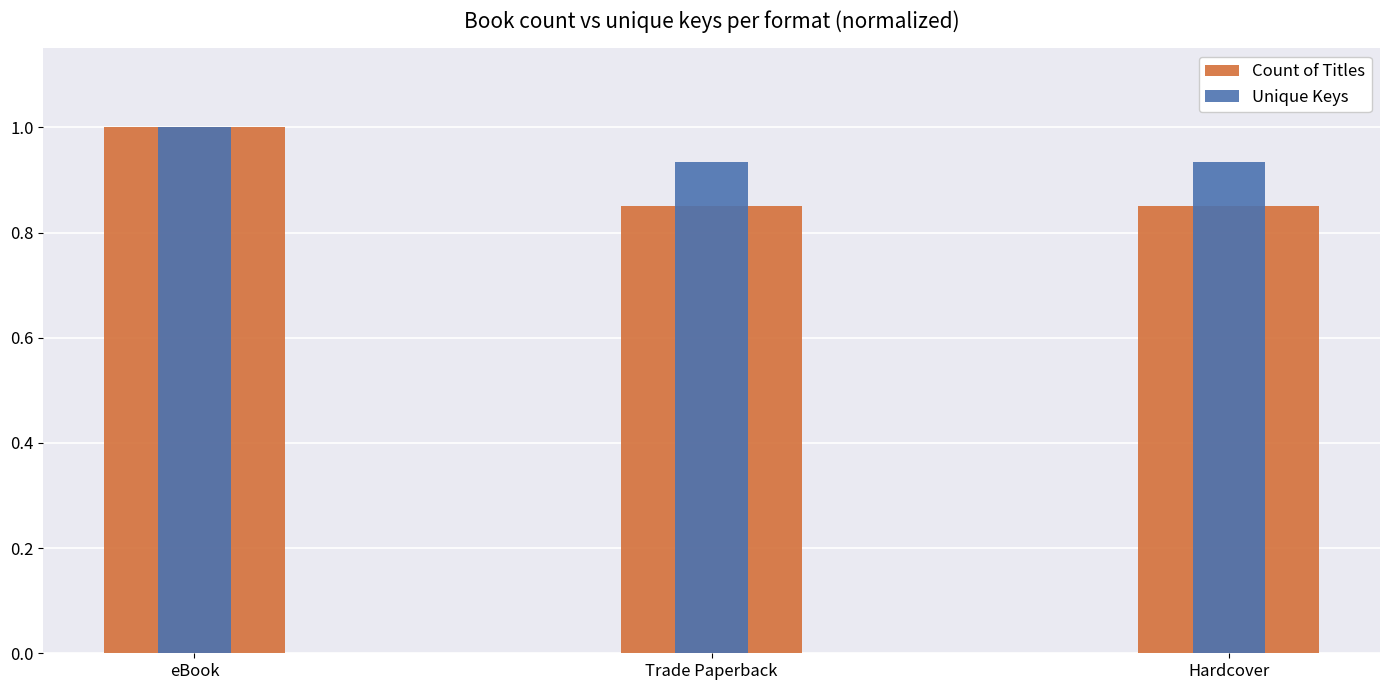

At how many categories does at least one series exceed 0?

3